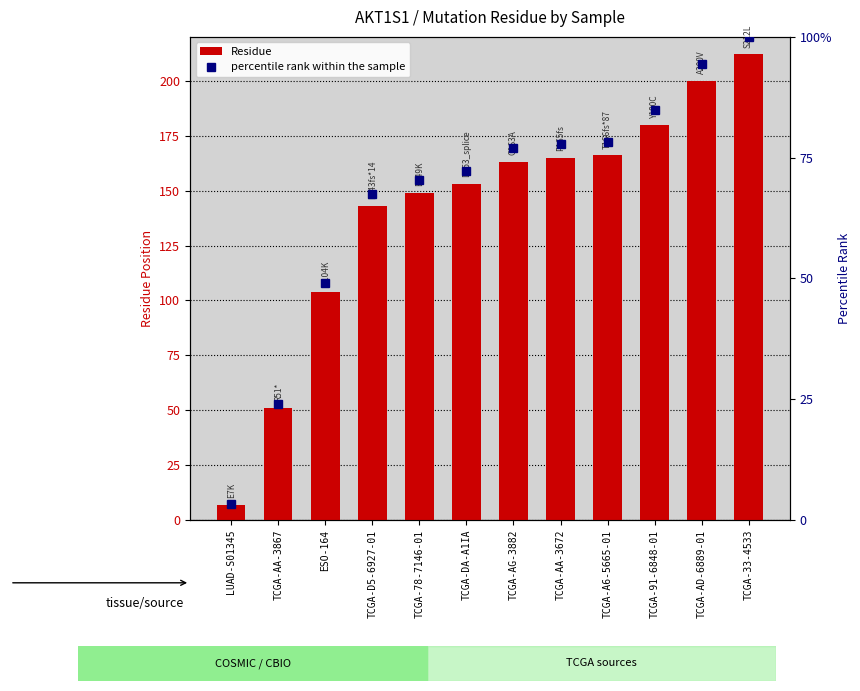

What is the label of the 2nd bar from the right?

TCGA-AD-6889-01